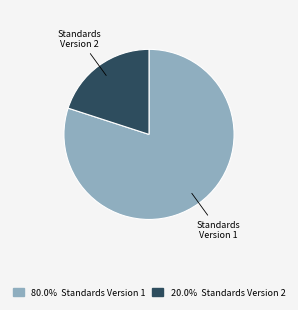

Does any single category account for the majority?

Yes